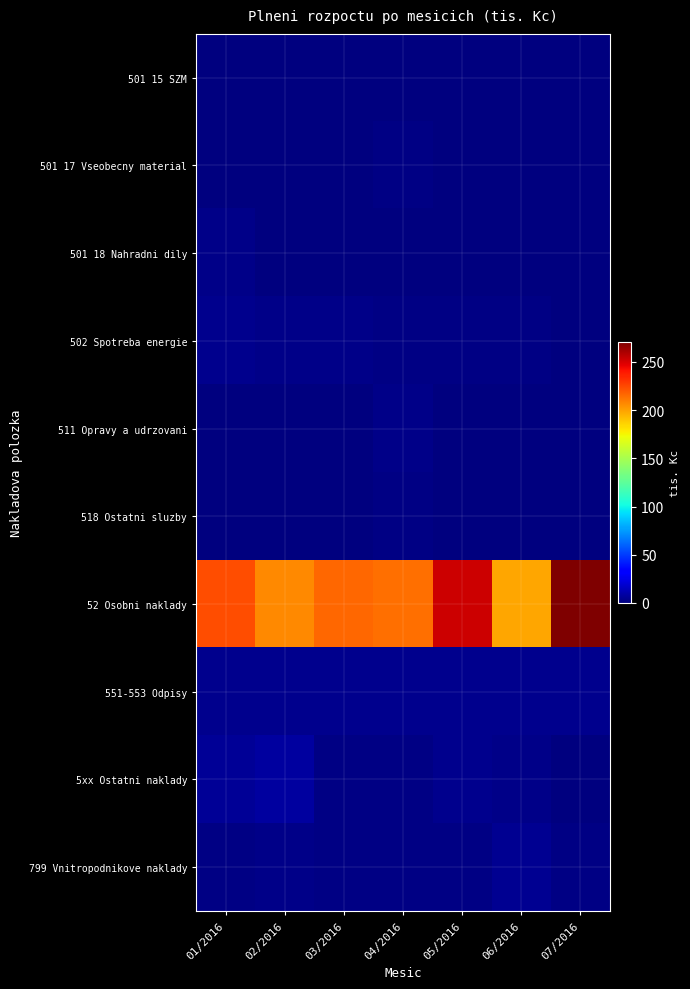

Which series has the largest range (max minus min)?

52 Osobni naklady